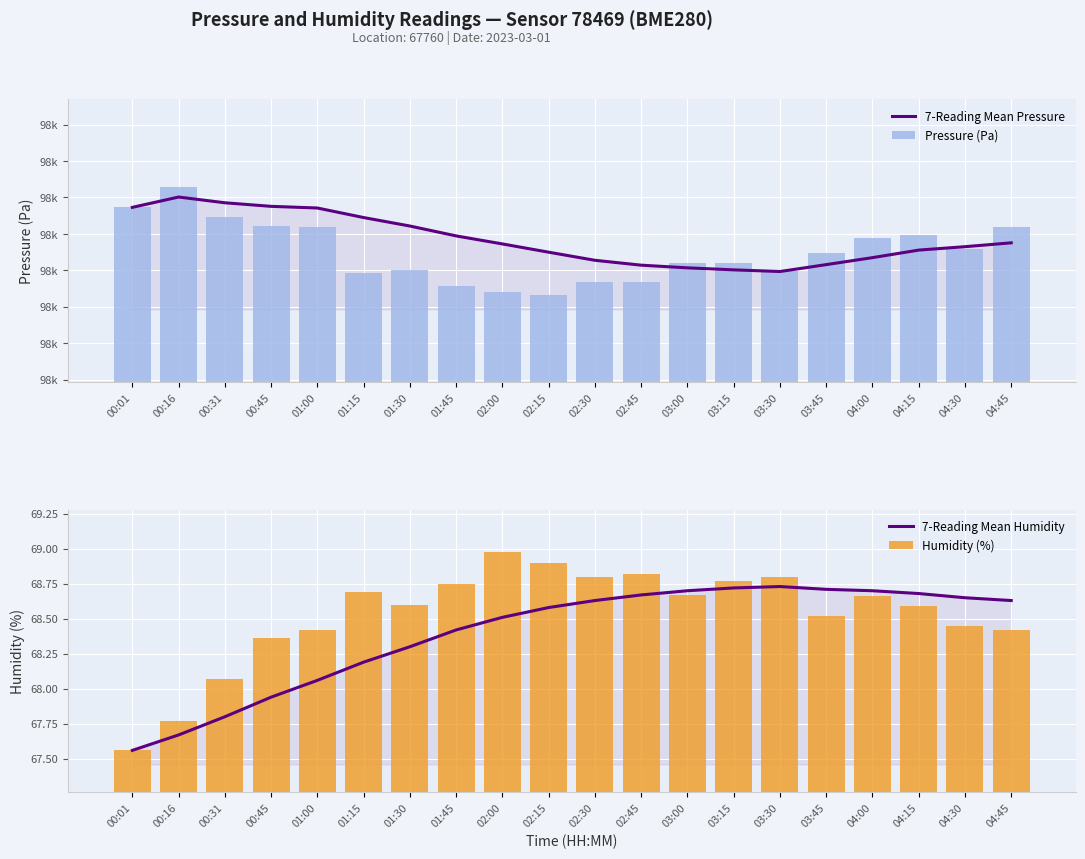

Which series has the largest total across all categories?

7-Reading Mean Pressure